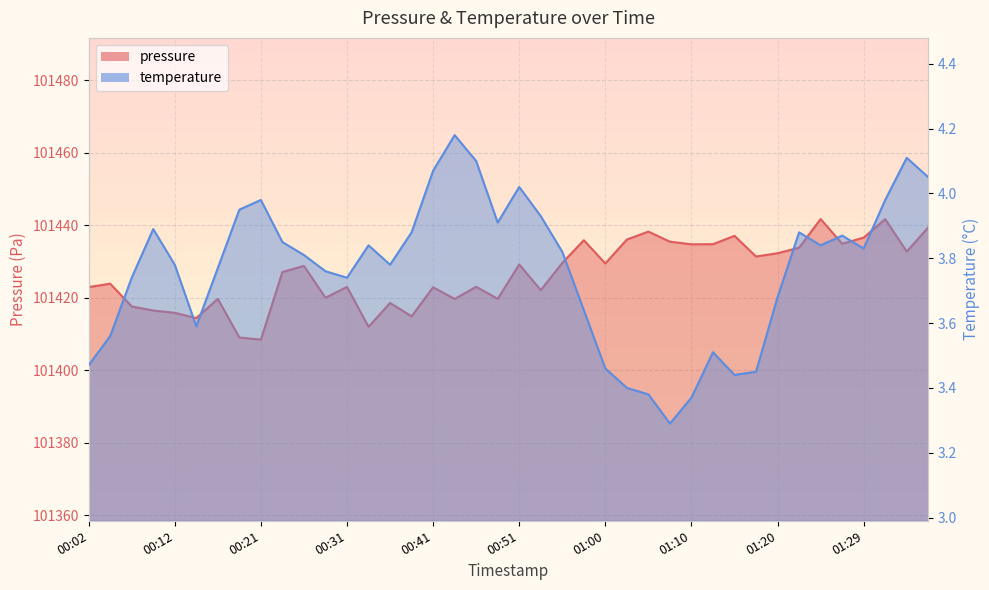

True or false: temperature and pressure intersect in this chart.

False